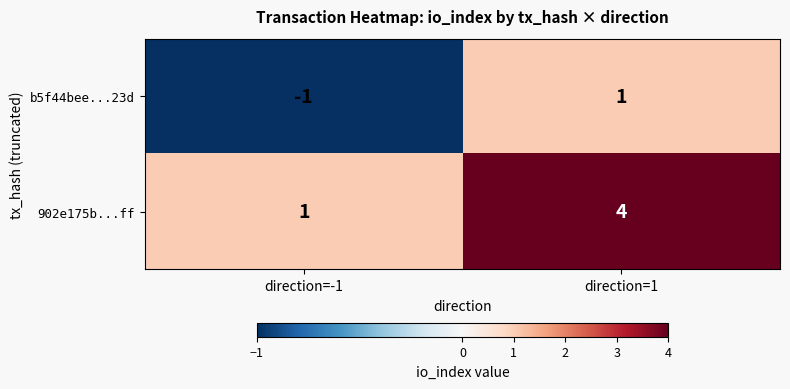

Rank the categories by b5f44bee...23d value from highest to lowest.

direction=1, direction=-1